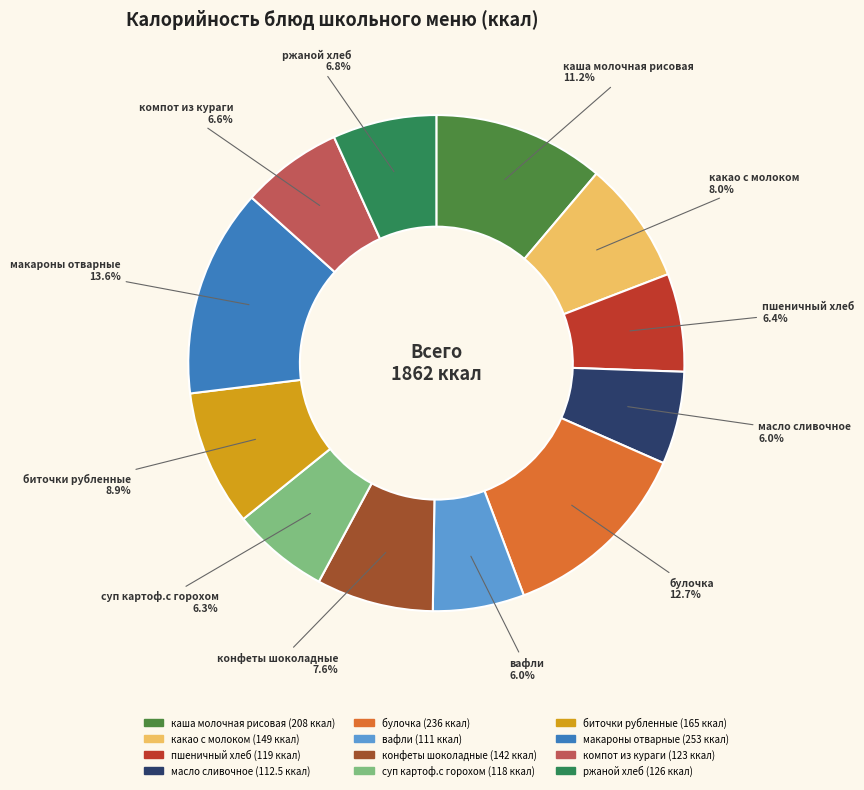

What percentage is the конфеты шоколадные slice, to the nearest percent?

8%